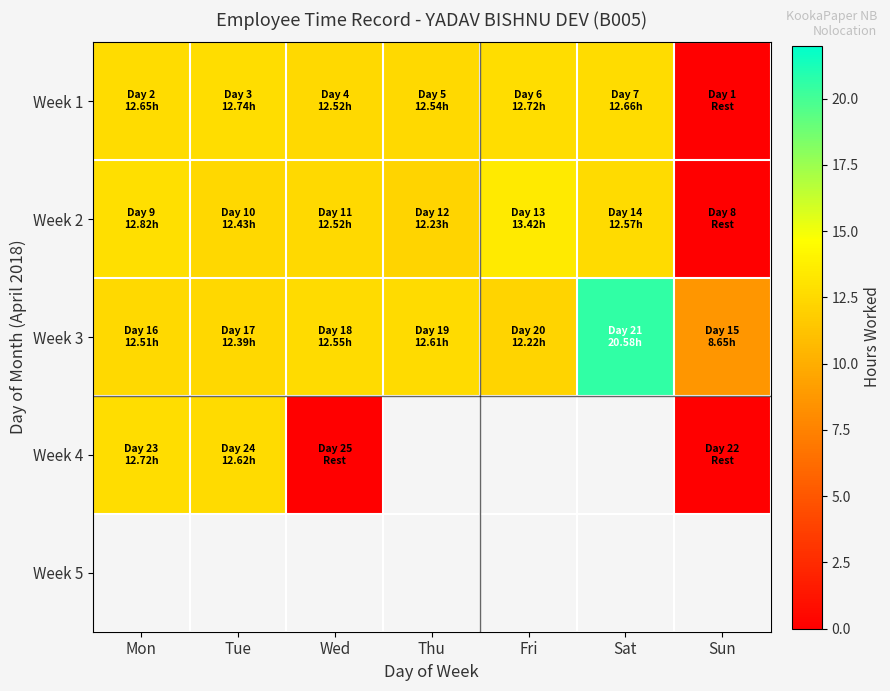

Is it true that Week 3 equals 15.2 at Sun?

False